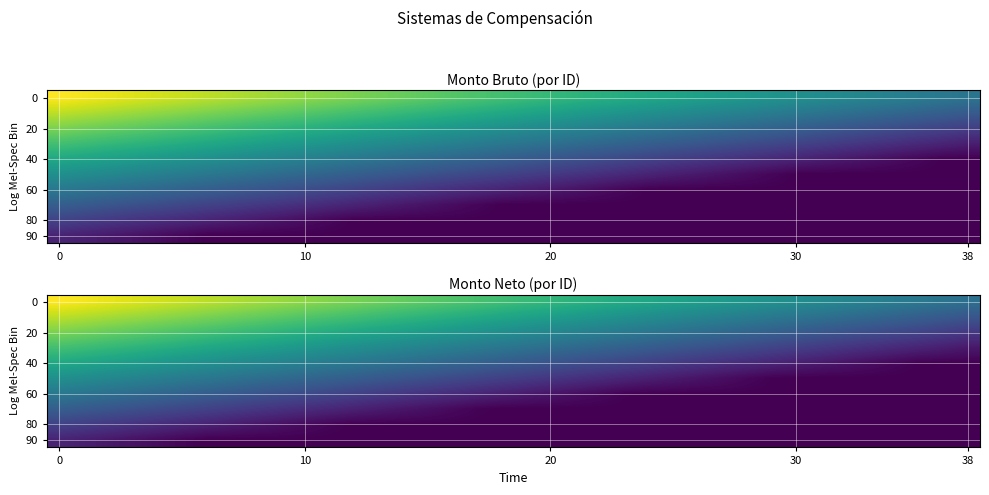

What is the difference between the second highest and minimum values in the 90 series?

0.3